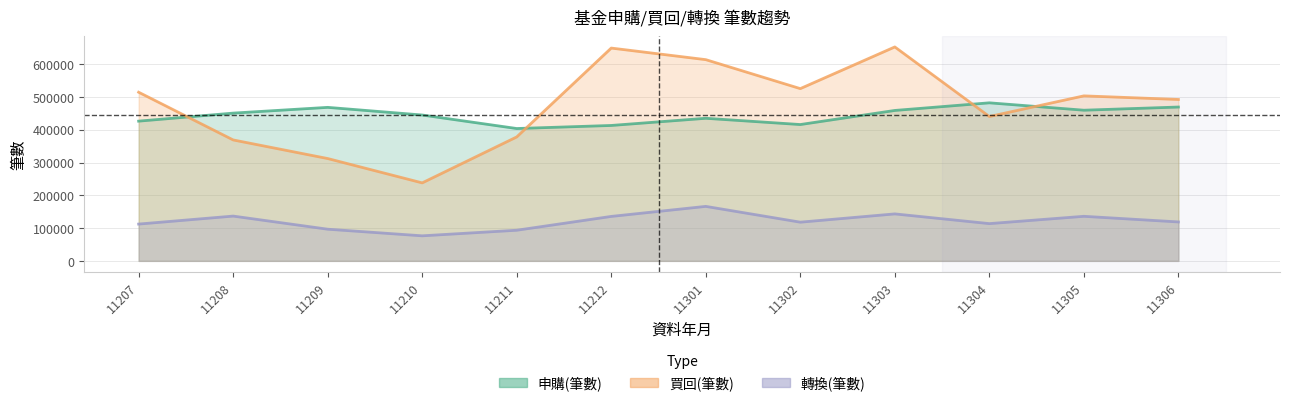

What is the difference between the 申購(筆數) values at 11303 and 11302?

43025